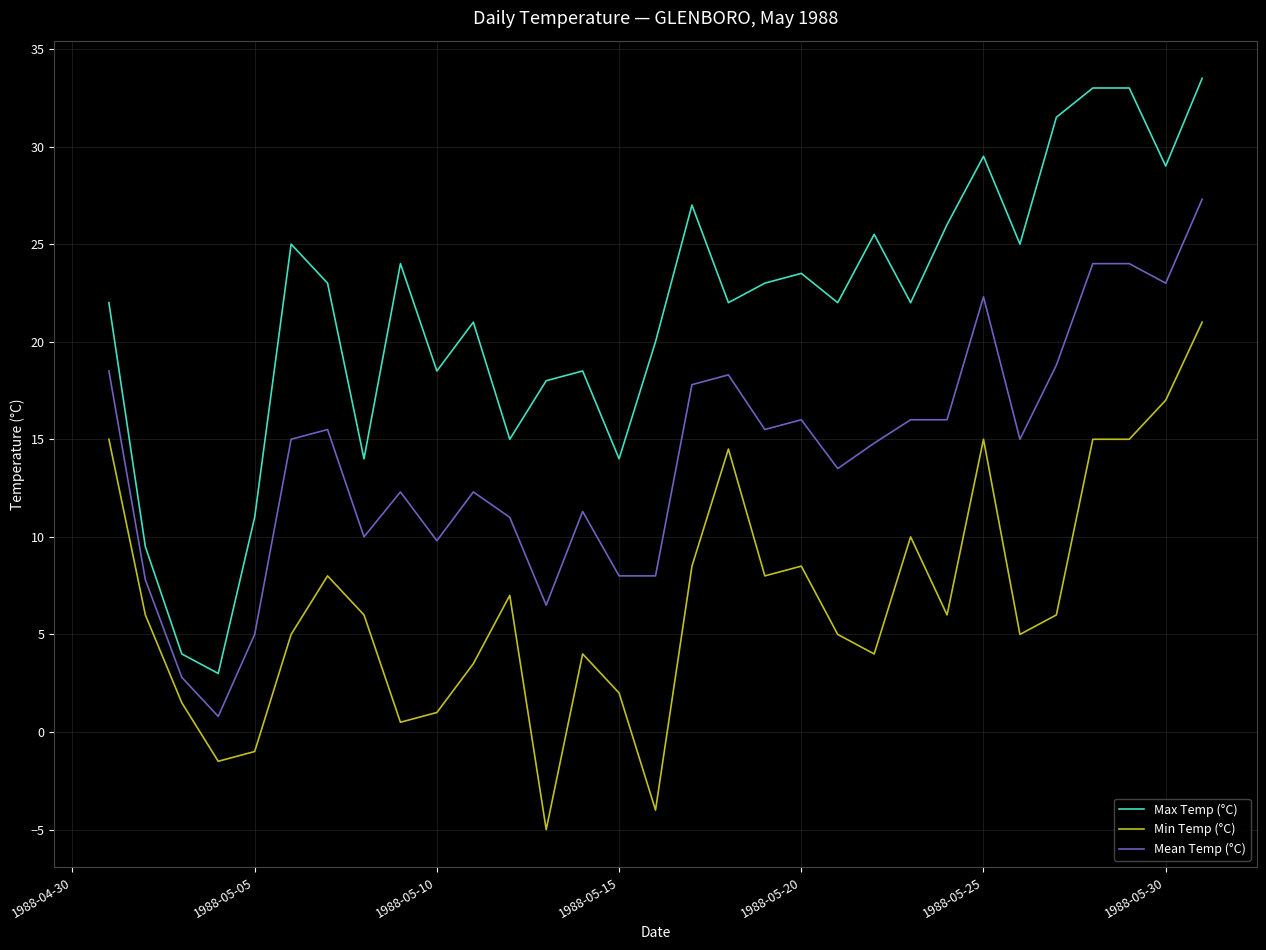

What is the difference between the maximum and minimum values in the Min Temp (°C) series?

26.0